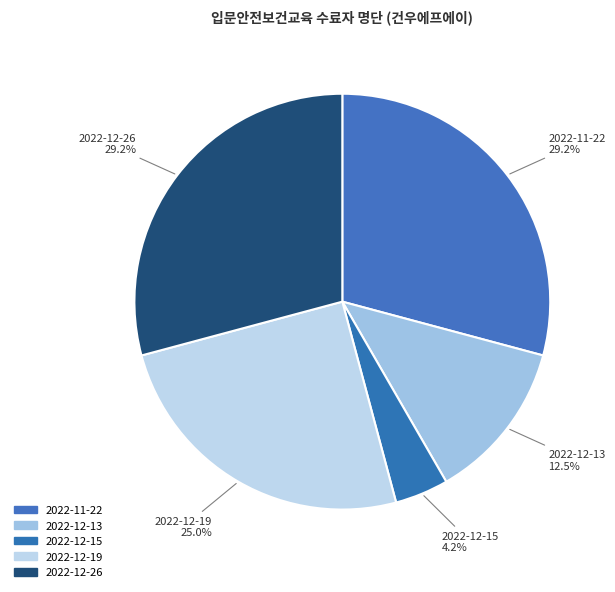

Approximately how many times larger is the value at 2022-12-26 compared to 2022-12-15?

7.0